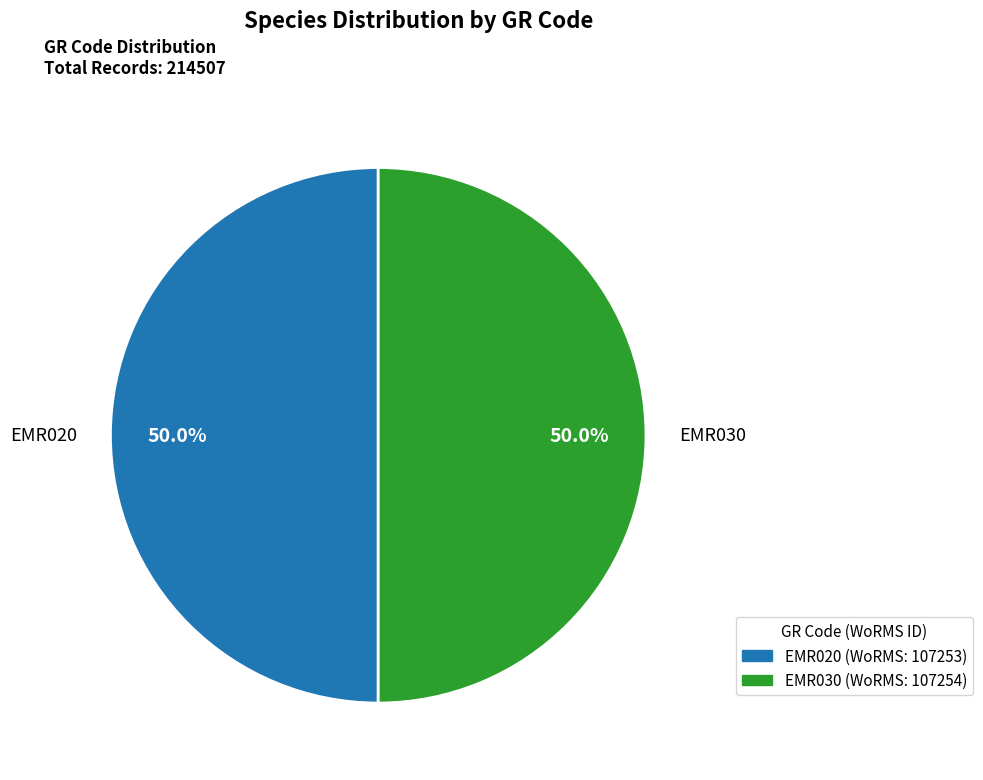

What is the ratio of the value at EMR020 to the value at EMR030?

1.0